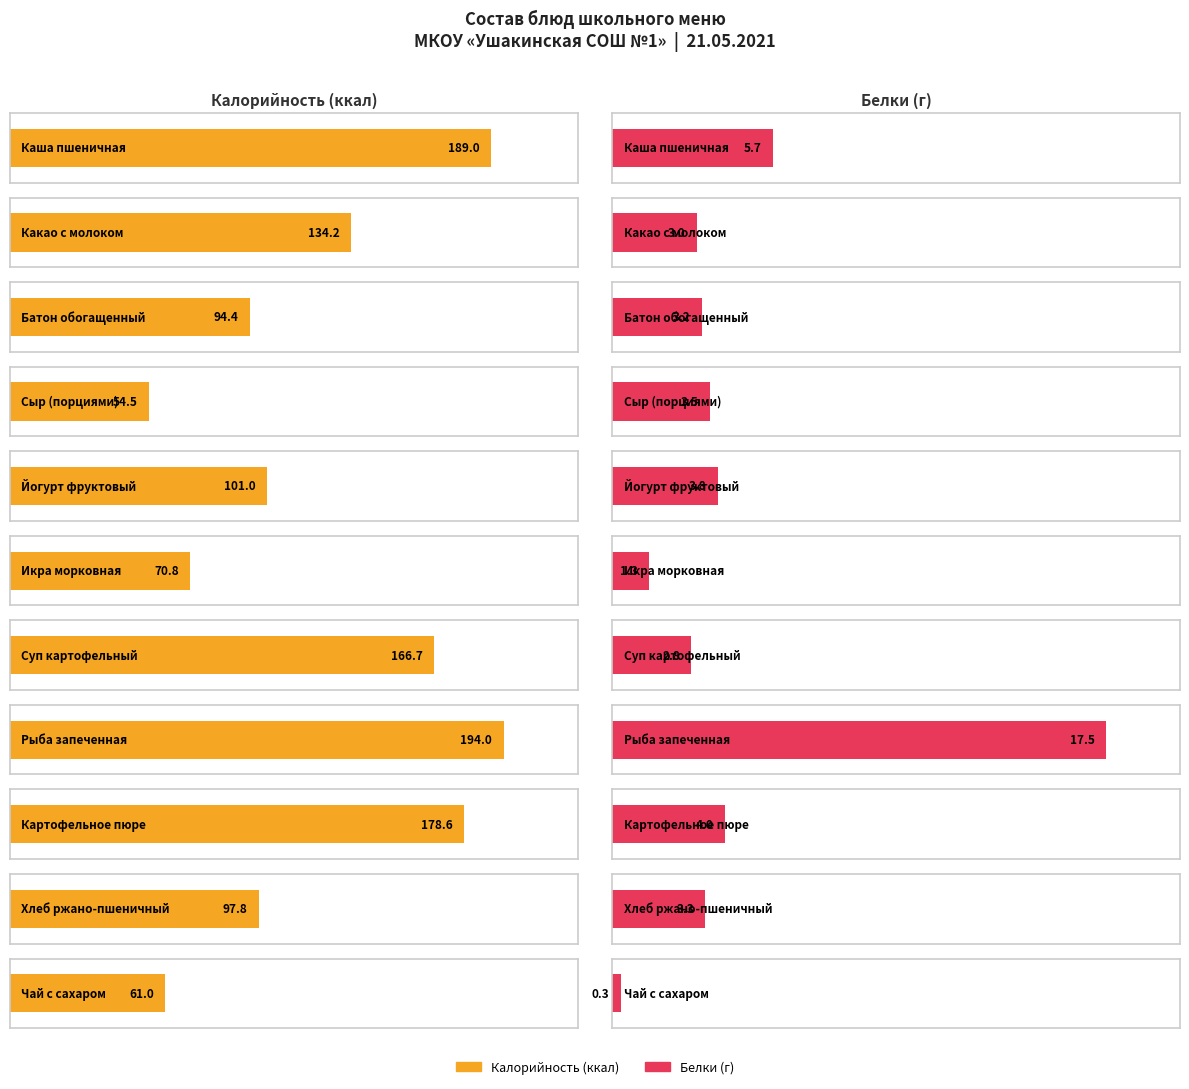

Does the chart contain any negative values?

No